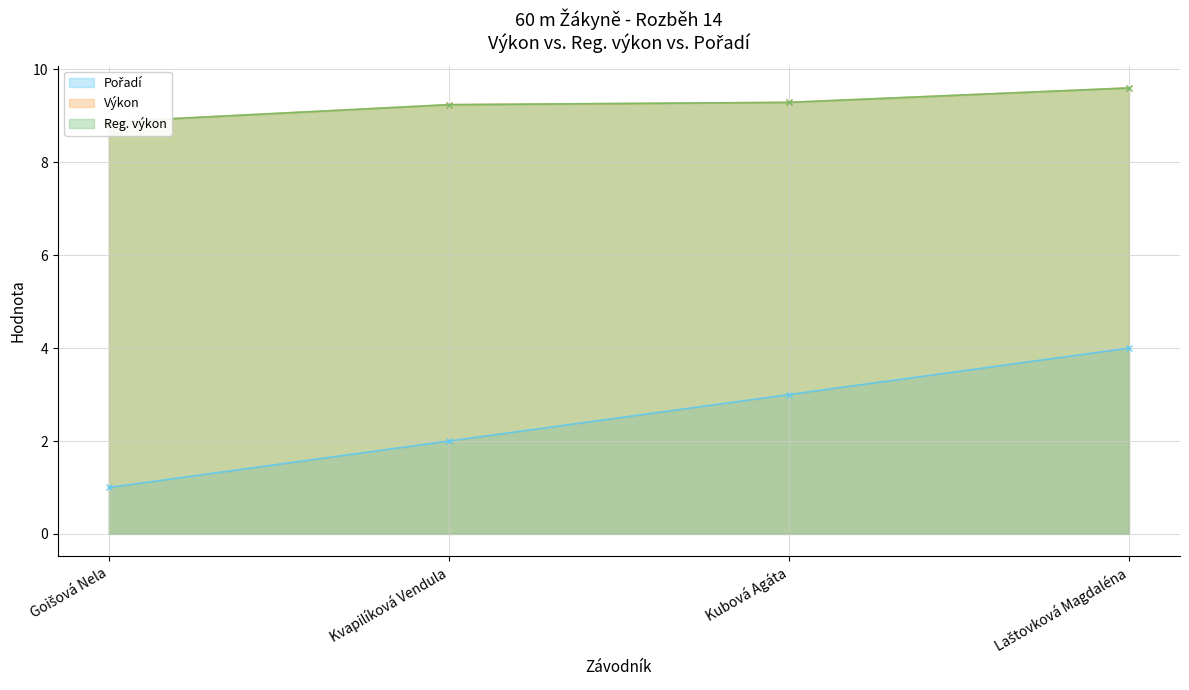

At which label does Reg. výkon first exceed 9?

Kvapilíková Vendula